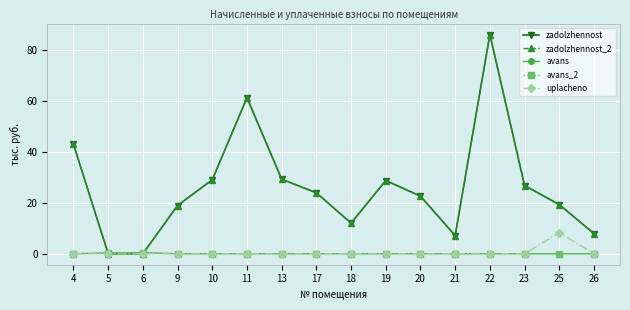

True or false: avans has more than 1 interior local peaks.

False